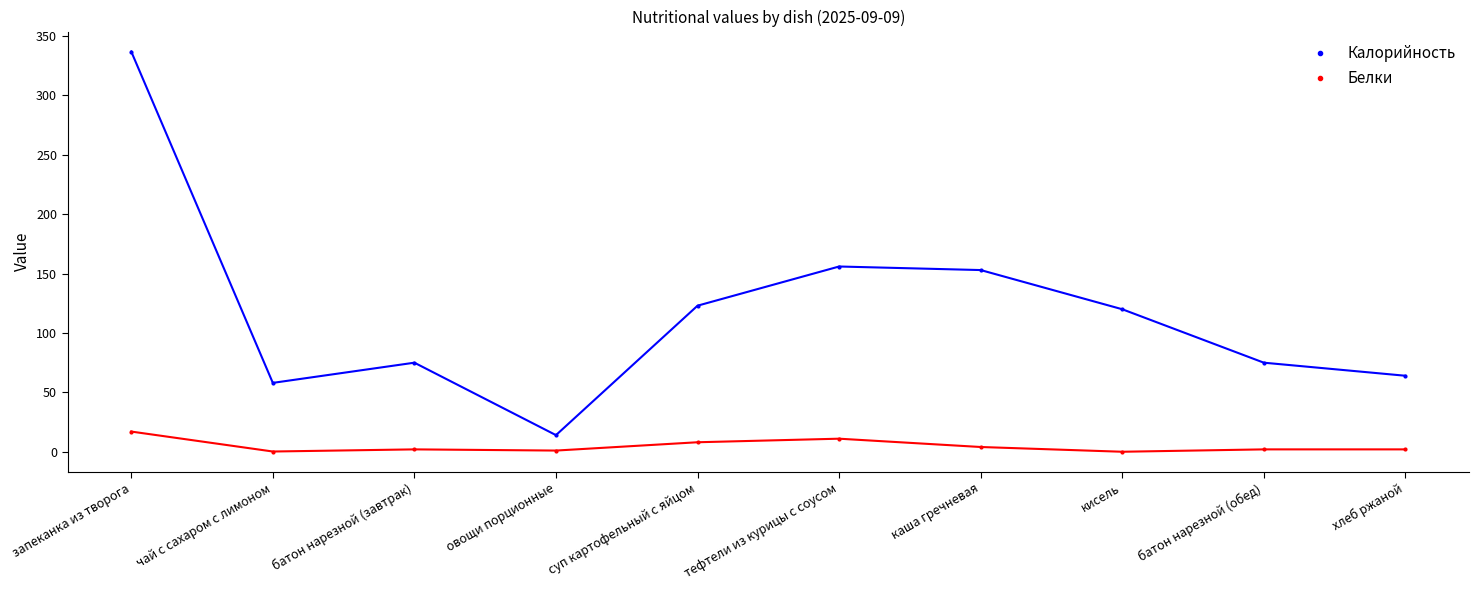

What is the value of the Калорийность point at the 6th from the left?

156.0